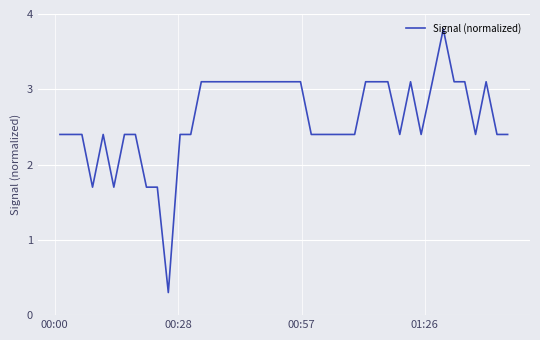

What is the difference between the maximum and minimum values?

3.5